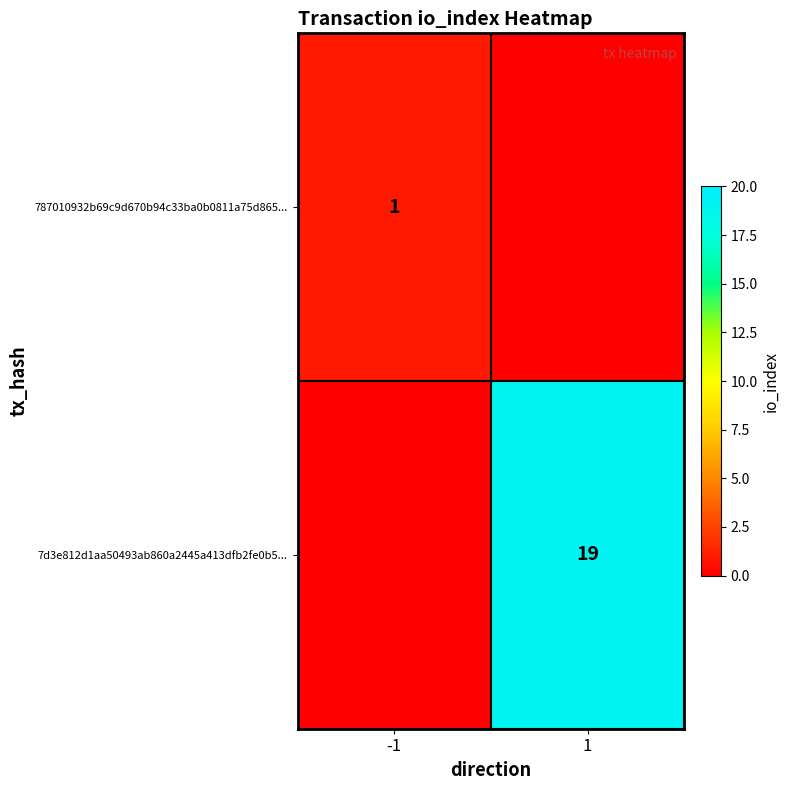

What is the total value across all series at -1?

1